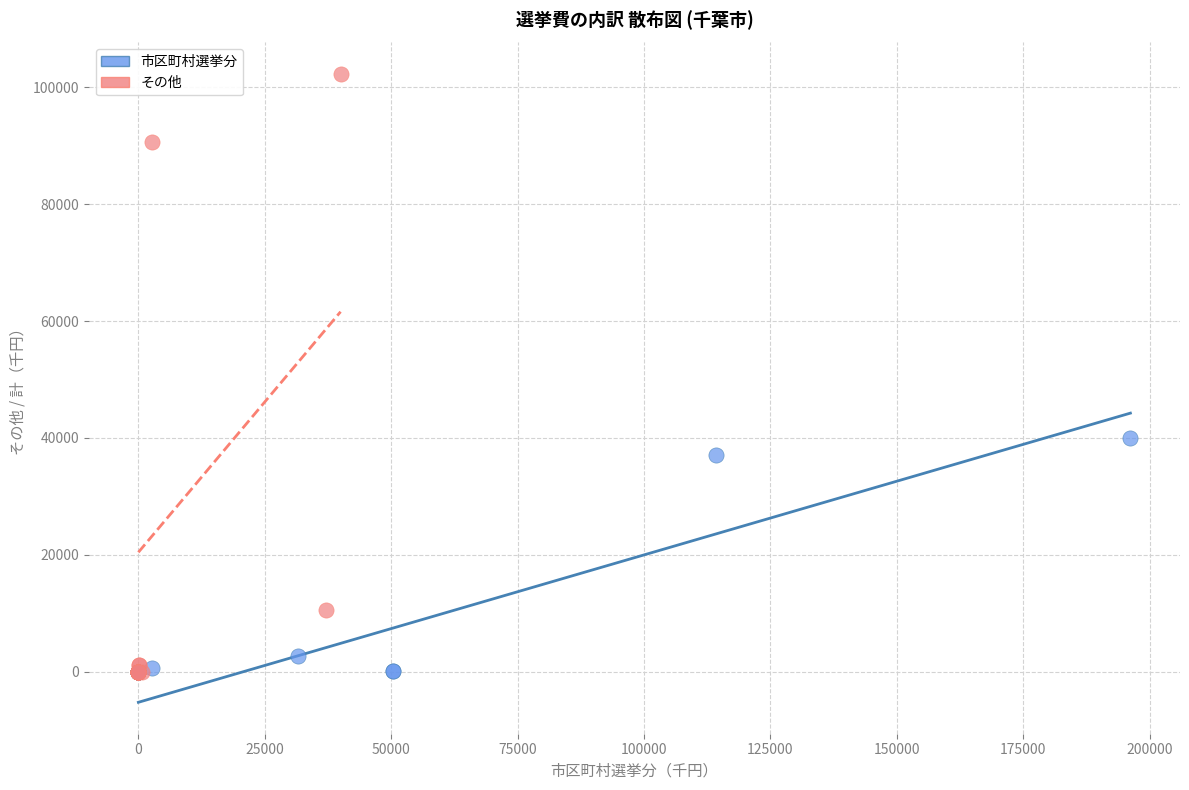

Which series contains the highest Y value?

その他